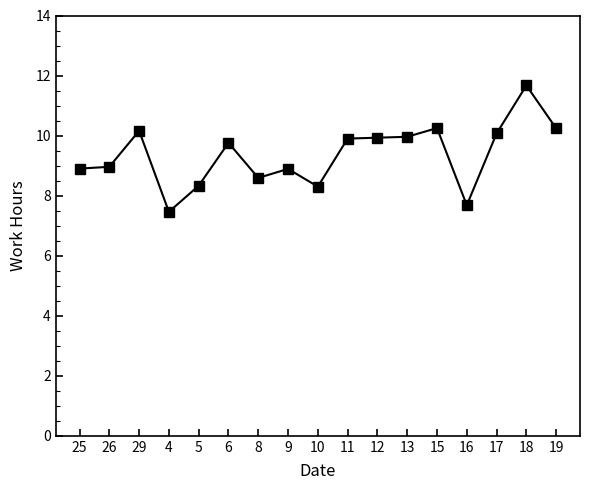

Read the value at 18.

11.7